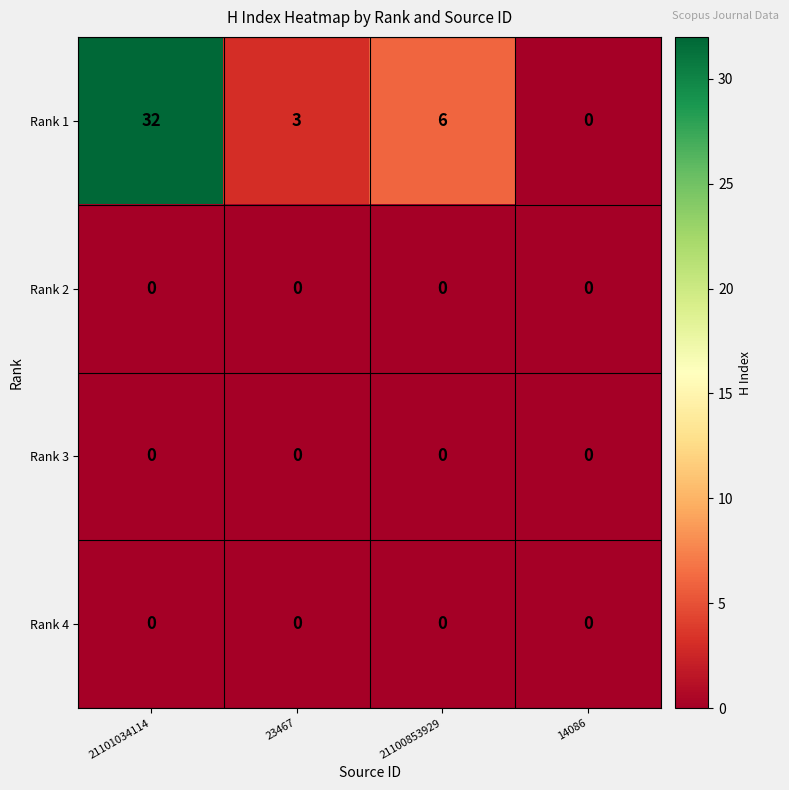

Reading left to right, transcribe all the data shown in this chart.

Rank 1: 21101034114=32	23467=3	21100853929=6	14086=0
Rank 2: 21101034114=0	23467=0	21100853929=0	14086=0
Rank 3: 21101034114=0	23467=0	21100853929=0	14086=0
Rank 4: 21101034114=0	23467=0	21100853929=0	14086=0